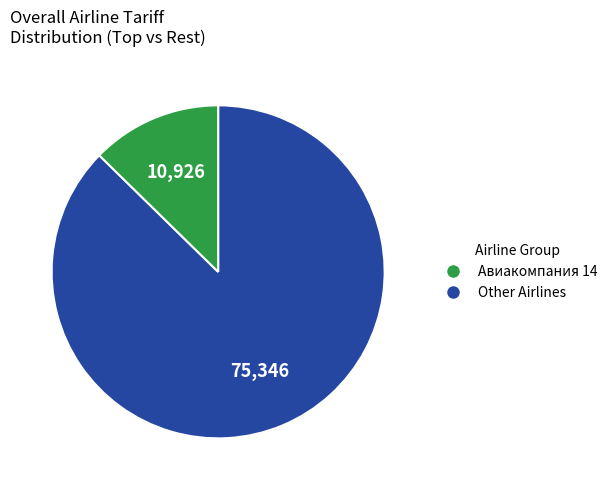

Is there any slice that represents more than half of the pie?

Yes